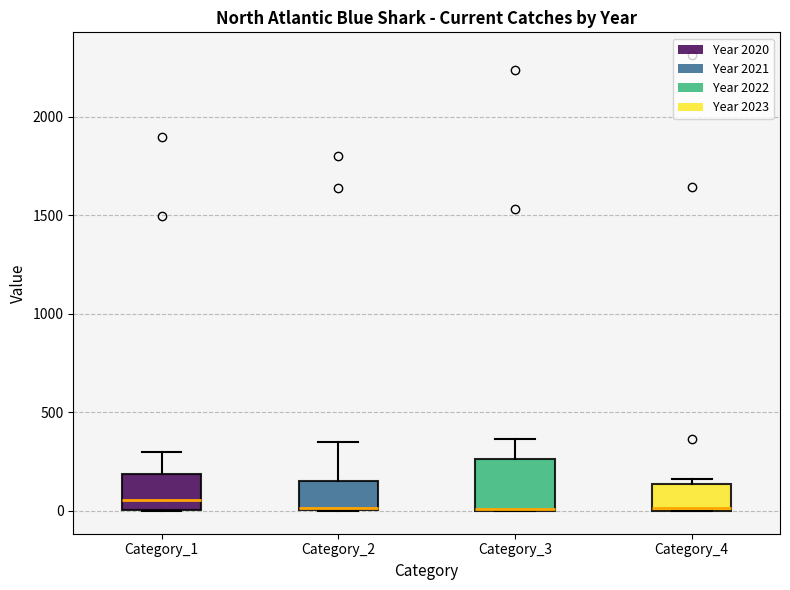

Comparing the boxes themselves (not the whiskers), which one is the tallest?

Category_3